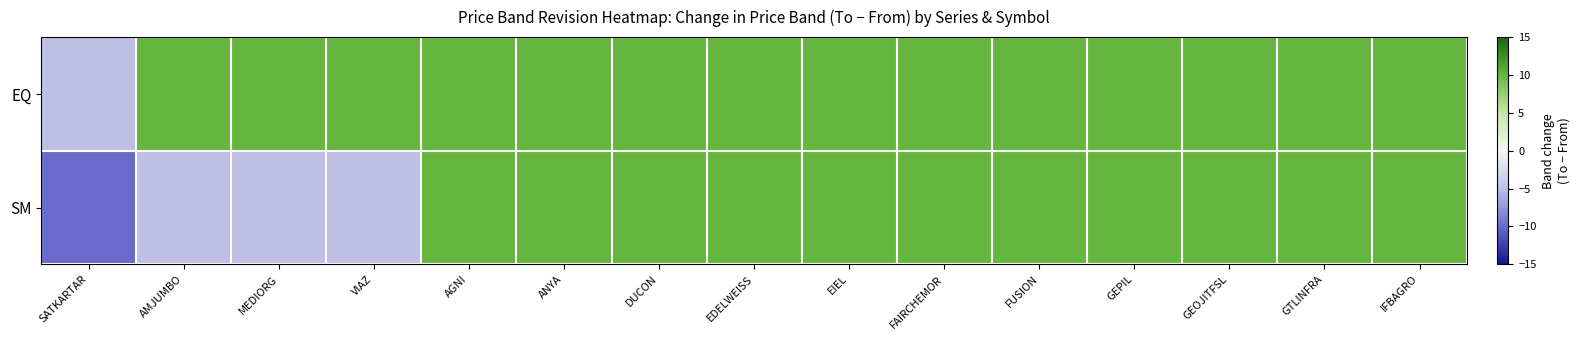

At AMJUMBO, list the series in order from smallest to largest.

SM, EQ